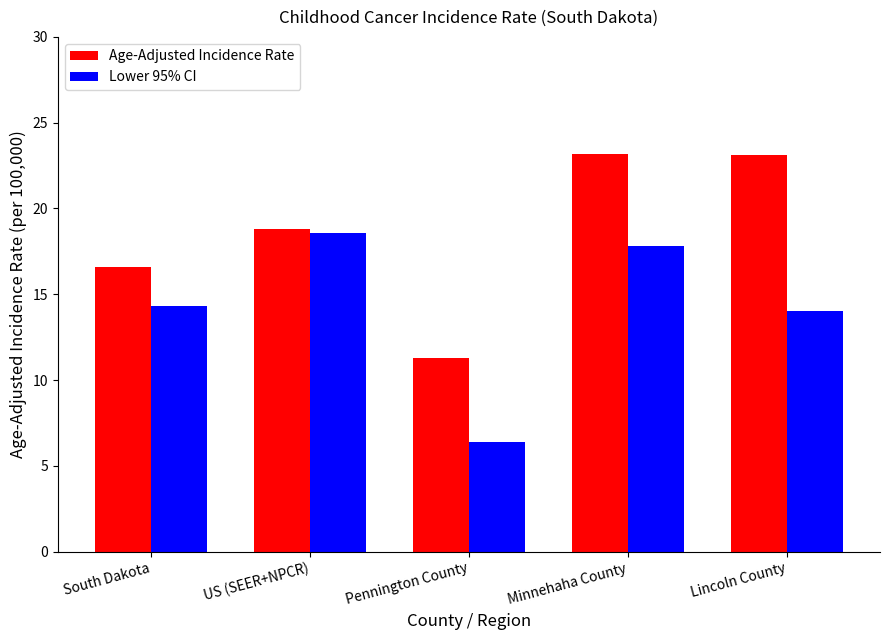

What is the average value of the Age-Adjusted Incidence Rate series?

18.6